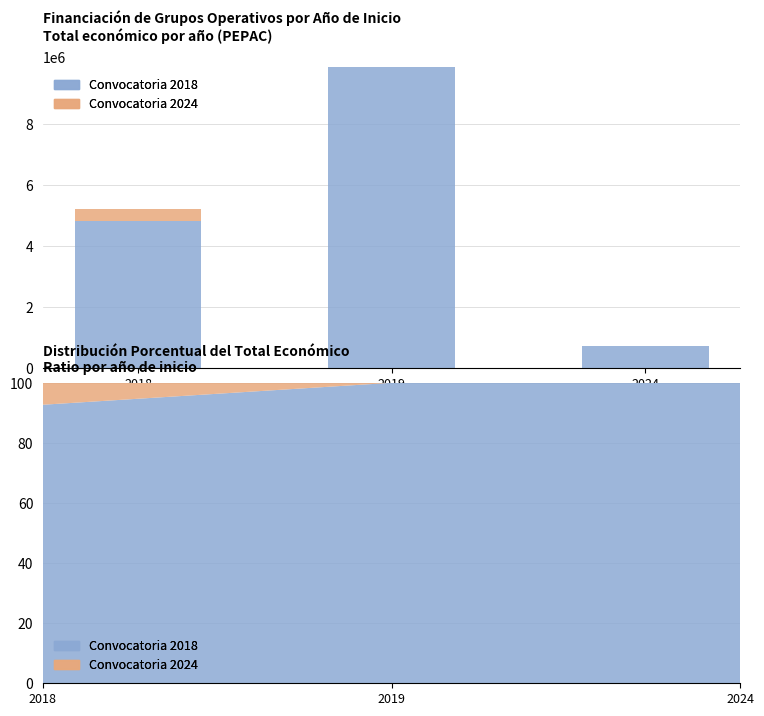

How many values in the Convocatoria 2018 series exceed 4822616?

1